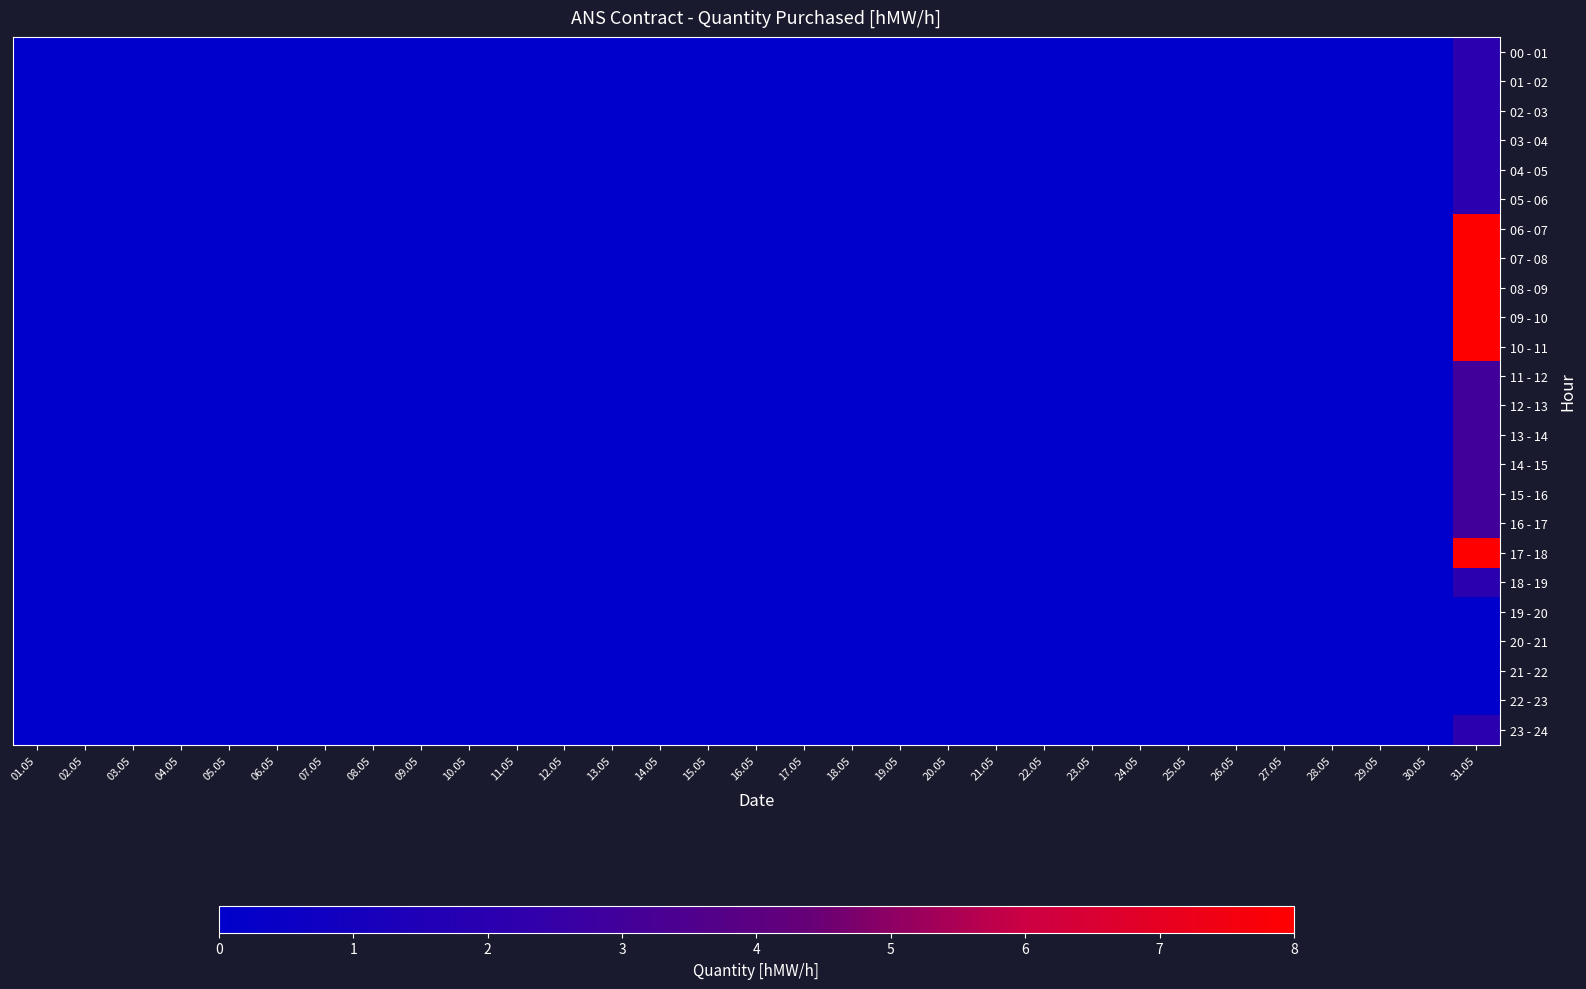

Reading left to right, list all the values displayed in this chart.

00 - 01: 01.05=0	02.05=0	03.05=0	04.05=0	05.05=0	06.05=0	07.05=0	08.05=0	09.05=0	10.05=0	11.05=0	12.05=0	13.05=0	14.05=0	15.05=0	16.05=0	17.05=0	18.05=0	19.05=0	20.05=0	21.05=0	22.05=0	23.05=0	24.05=0	25.05=0	26.05=0	27.05=0	28.05=0	29.05=0	30.05=0	31.05=2
01 - 02: 01.05=0	02.05=0	03.05=0	04.05=0	05.05=0	06.05=0	07.05=0	08.05=0	09.05=0	10.05=0	11.05=0	12.05=0	13.05=0	14.05=0	15.05=0	16.05=0	17.05=0	18.05=0	19.05=0	20.05=0	21.05=0	22.05=0	23.05=0	24.05=0	25.05=0	26.05=0	27.05=0	28.05=0	29.05=0	30.05=0	31.05=2
02 - 03: 01.05=0	02.05=0	03.05=0	04.05=0	05.05=0	06.05=0	07.05=0	08.05=0	09.05=0	10.05=0	11.05=0	12.05=0	13.05=0	14.05=0	15.05=0	16.05=0	17.05=0	18.05=0	19.05=0	20.05=0	21.05=0	22.05=0	23.05=0	24.05=0	25.05=0	26.05=0	27.05=0	28.05=0	29.05=0	30.05=0	31.05=2
03 - 04: 01.05=0	02.05=0	03.05=0	04.05=0	05.05=0	06.05=0	07.05=0	08.05=0	09.05=0	10.05=0	11.05=0	12.05=0	13.05=0	14.05=0	15.05=0	16.05=0	17.05=0	18.05=0	19.05=0	20.05=0	21.05=0	22.05=0	23.05=0	24.05=0	25.05=0	26.05=0	27.05=0	28.05=0	29.05=0	30.05=0	31.05=2
04 - 05: 01.05=0	02.05=0	03.05=0	04.05=0	05.05=0	06.05=0	07.05=0	08.05=0	09.05=0	10.05=0	11.05=0	12.05=0	13.05=0	14.05=0	15.05=0	16.05=0	17.05=0	18.05=0	19.05=0	20.05=0	21.05=0	22.05=0	23.05=0	24.05=0	25.05=0	26.05=0	27.05=0	28.05=0	29.05=0	30.05=0	31.05=2
05 - 06: 01.05=0	02.05=0	03.05=0	04.05=0	05.05=0	06.05=0	07.05=0	08.05=0	09.05=0	10.05=0	11.05=0	12.05=0	13.05=0	14.05=0	15.05=0	16.05=0	17.05=0	18.05=0	19.05=0	20.05=0	21.05=0	22.05=0	23.05=0	24.05=0	25.05=0	26.05=0	27.05=0	28.05=0	29.05=0	30.05=0	31.05=2
06 - 07: 01.05=0	02.05=0	03.05=0	04.05=0	05.05=0	06.05=0	07.05=0	08.05=0	09.05=0	10.05=0	11.05=0	12.05=0	13.05=0	14.05=0	15.05=0	16.05=0	17.05=0	18.05=0	19.05=0	20.05=0	21.05=0	22.05=0	23.05=0	24.05=0	25.05=0	26.05=0	27.05=0	28.05=0	29.05=0	30.05=0	31.05=8
07 - 08: 01.05=0	02.05=0	03.05=0	04.05=0	05.05=0	06.05=0	07.05=0	08.05=0	09.05=0	10.05=0	11.05=0	12.05=0	13.05=0	14.05=0	15.05=0	16.05=0	17.05=0	18.05=0	19.05=0	20.05=0	21.05=0	22.05=0	23.05=0	24.05=0	25.05=0	26.05=0	27.05=0	28.05=0	29.05=0	30.05=0	31.05=8
08 - 09: 01.05=0	02.05=0	03.05=0	04.05=0	05.05=0	06.05=0	07.05=0	08.05=0	09.05=0	10.05=0	11.05=0	12.05=0	13.05=0	14.05=0	15.05=0	16.05=0	17.05=0	18.05=0	19.05=0	20.05=0	21.05=0	22.05=0	23.05=0	24.05=0	25.05=0	26.05=0	27.05=0	28.05=0	29.05=0	30.05=0	31.05=8
09 - 10: 01.05=0	02.05=0	03.05=0	04.05=0	05.05=0	06.05=0	07.05=0	08.05=0	09.05=0	10.05=0	11.05=0	12.05=0	13.05=0	14.05=0	15.05=0	16.05=0	17.05=0	18.05=0	19.05=0	20.05=0	21.05=0	22.05=0	23.05=0	24.05=0	25.05=0	26.05=0	27.05=0	28.05=0	29.05=0	30.05=0	31.05=8
10 - 11: 01.05=0	02.05=0	03.05=0	04.05=0	05.05=0	06.05=0	07.05=0	08.05=0	09.05=0	10.05=0	11.05=0	12.05=0	13.05=0	14.05=0	15.05=0	16.05=0	17.05=0	18.05=0	19.05=0	20.05=0	21.05=0	22.05=0	23.05=0	24.05=0	25.05=0	26.05=0	27.05=0	28.05=0	29.05=0	30.05=0	31.05=8
11 - 12: 01.05=0	02.05=0	03.05=0	04.05=0	05.05=0	06.05=0	07.05=0	08.05=0	09.05=0	10.05=0	11.05=0	12.05=0	13.05=0	14.05=0	15.05=0	16.05=0	17.05=0	18.05=0	19.05=0	20.05=0	21.05=0	22.05=0	23.05=0	24.05=0	25.05=0	26.05=0	27.05=0	28.05=0	29.05=0	30.05=0	31.05=3
12 - 13: 01.05=0	02.05=0	03.05=0	04.05=0	05.05=0	06.05=0	07.05=0	08.05=0	09.05=0	10.05=0	11.05=0	12.05=0	13.05=0	14.05=0	15.05=0	16.05=0	17.05=0	18.05=0	19.05=0	20.05=0	21.05=0	22.05=0	23.05=0	24.05=0	25.05=0	26.05=0	27.05=0	28.05=0	29.05=0	30.05=0	31.05=3
13 - 14: 01.05=0	02.05=0	03.05=0	04.05=0	05.05=0	06.05=0	07.05=0	08.05=0	09.05=0	10.05=0	11.05=0	12.05=0	13.05=0	14.05=0	15.05=0	16.05=0	17.05=0	18.05=0	19.05=0	20.05=0	21.05=0	22.05=0	23.05=0	24.05=0	25.05=0	26.05=0	27.05=0	28.05=0	29.05=0	30.05=0	31.05=3
14 - 15: 01.05=0	02.05=0	03.05=0	04.05=0	05.05=0	06.05=0	07.05=0	08.05=0	09.05=0	10.05=0	11.05=0	12.05=0	13.05=0	14.05=0	15.05=0	16.05=0	17.05=0	18.05=0	19.05=0	20.05=0	21.05=0	22.05=0	23.05=0	24.05=0	25.05=0	26.05=0	27.05=0	28.05=0	29.05=0	30.05=0	31.05=3
15 - 16: 01.05=0	02.05=0	03.05=0	04.05=0	05.05=0	06.05=0	07.05=0	08.05=0	09.05=0	10.05=0	11.05=0	12.05=0	13.05=0	14.05=0	15.05=0	16.05=0	17.05=0	18.05=0	19.05=0	20.05=0	21.05=0	22.05=0	23.05=0	24.05=0	25.05=0	26.05=0	27.05=0	28.05=0	29.05=0	30.05=0	31.05=3
16 - 17: 01.05=0	02.05=0	03.05=0	04.05=0	05.05=0	06.05=0	07.05=0	08.05=0	09.05=0	10.05=0	11.05=0	12.05=0	13.05=0	14.05=0	15.05=0	16.05=0	17.05=0	18.05=0	19.05=0	20.05=0	21.05=0	22.05=0	23.05=0	24.05=0	25.05=0	26.05=0	27.05=0	28.05=0	29.05=0	30.05=0	31.05=3
17 - 18: 01.05=0	02.05=0	03.05=0	04.05=0	05.05=0	06.05=0	07.05=0	08.05=0	09.05=0	10.05=0	11.05=0	12.05=0	13.05=0	14.05=0	15.05=0	16.05=0	17.05=0	18.05=0	19.05=0	20.05=0	21.05=0	22.05=0	23.05=0	24.05=0	25.05=0	26.05=0	27.05=0	28.05=0	29.05=0	30.05=0	31.05=8
18 - 19: 01.05=0	02.05=0	03.05=0	04.05=0	05.05=0	06.05=0	07.05=0	08.05=0	09.05=0	10.05=0	11.05=0	12.05=0	13.05=0	14.05=0	15.05=0	16.05=0	17.05=0	18.05=0	19.05=0	20.05=0	21.05=0	22.05=0	23.05=0	24.05=0	25.05=0	26.05=0	27.05=0	28.05=0	29.05=0	30.05=0	31.05=2
19 - 20: 01.05=0	02.05=0	03.05=0	04.05=0	05.05=0	06.05=0	07.05=0	08.05=0	09.05=0	10.05=0	11.05=0	12.05=0	13.05=0	14.05=0	15.05=0	16.05=0	17.05=0	18.05=0	19.05=0	20.05=0	21.05=0	22.05=0	23.05=0	24.05=0	25.05=0	26.05=0	27.05=0	28.05=0	29.05=0	30.05=0	31.05=0
20 - 21: 01.05=0	02.05=0	03.05=0	04.05=0	05.05=0	06.05=0	07.05=0	08.05=0	09.05=0	10.05=0	11.05=0	12.05=0	13.05=0	14.05=0	15.05=0	16.05=0	17.05=0	18.05=0	19.05=0	20.05=0	21.05=0	22.05=0	23.05=0	24.05=0	25.05=0	26.05=0	27.05=0	28.05=0	29.05=0	30.05=0	31.05=0
21 - 22: 01.05=0	02.05=0	03.05=0	04.05=0	05.05=0	06.05=0	07.05=0	08.05=0	09.05=0	10.05=0	11.05=0	12.05=0	13.05=0	14.05=0	15.05=0	16.05=0	17.05=0	18.05=0	19.05=0	20.05=0	21.05=0	22.05=0	23.05=0	24.05=0	25.05=0	26.05=0	27.05=0	28.05=0	29.05=0	30.05=0	31.05=0
22 - 23: 01.05=0	02.05=0	03.05=0	04.05=0	05.05=0	06.05=0	07.05=0	08.05=0	09.05=0	10.05=0	11.05=0	12.05=0	13.05=0	14.05=0	15.05=0	16.05=0	17.05=0	18.05=0	19.05=0	20.05=0	21.05=0	22.05=0	23.05=0	24.05=0	25.05=0	26.05=0	27.05=0	28.05=0	29.05=0	30.05=0	31.05=0
23 - 24: 01.05=0	02.05=0	03.05=0	04.05=0	05.05=0	06.05=0	07.05=0	08.05=0	09.05=0	10.05=0	11.05=0	12.05=0	13.05=0	14.05=0	15.05=0	16.05=0	17.05=0	18.05=0	19.05=0	20.05=0	21.05=0	22.05=0	23.05=0	24.05=0	25.05=0	26.05=0	27.05=0	28.05=0	29.05=0	30.05=0	31.05=2